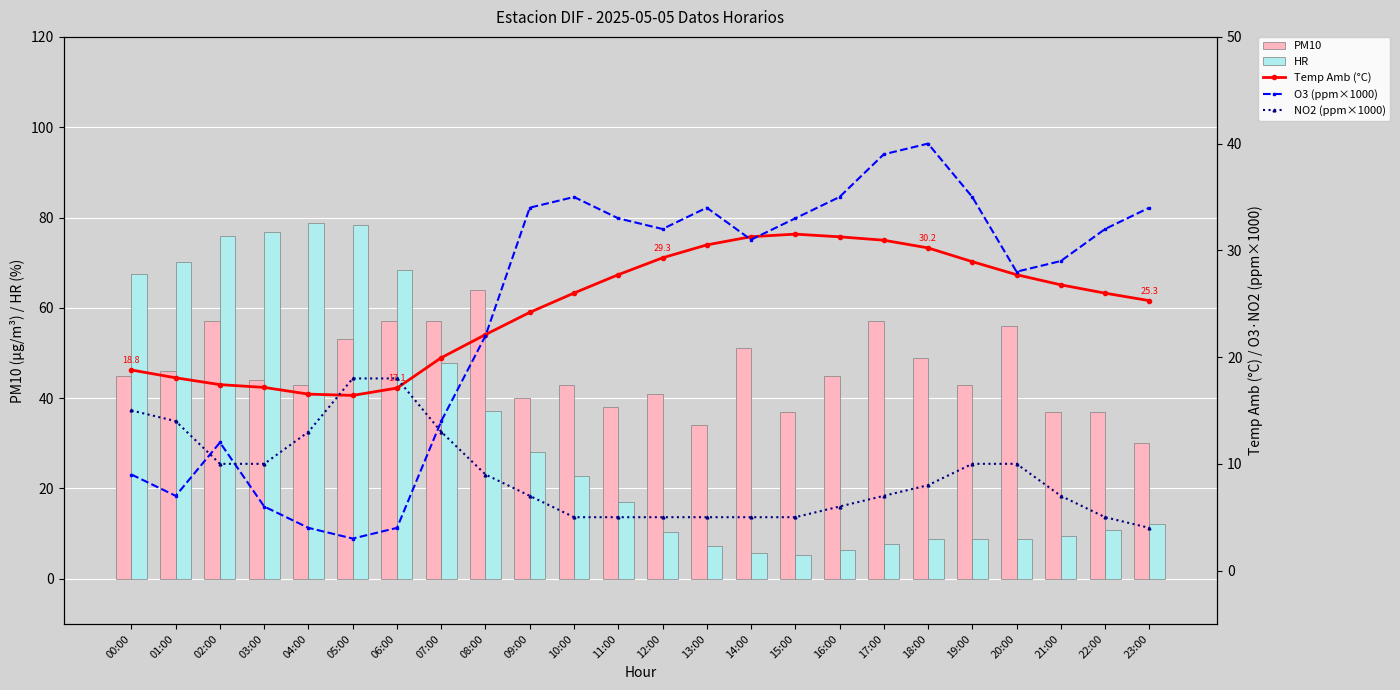

Which series has the largest total across all categories?

PM10